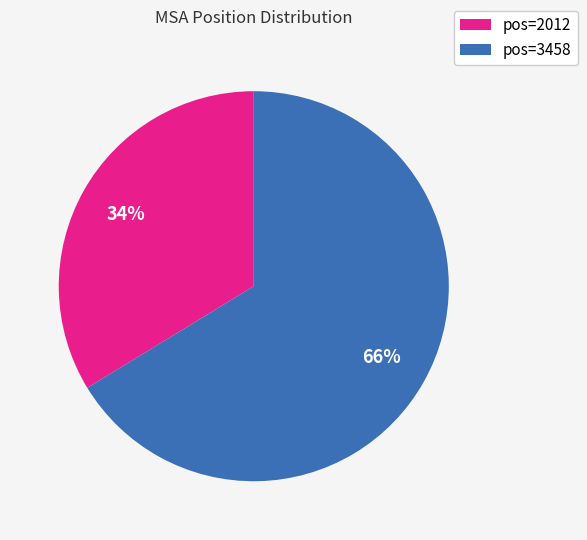

To the nearest percent, what is the average slice percentage?

50%